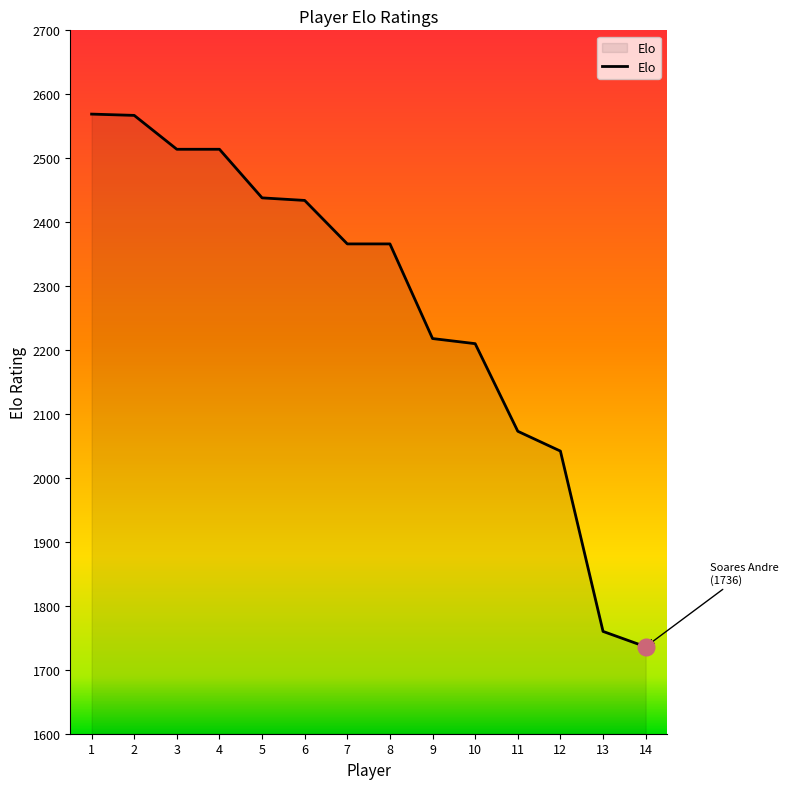

What is the difference between the maximum and minimum values?

833